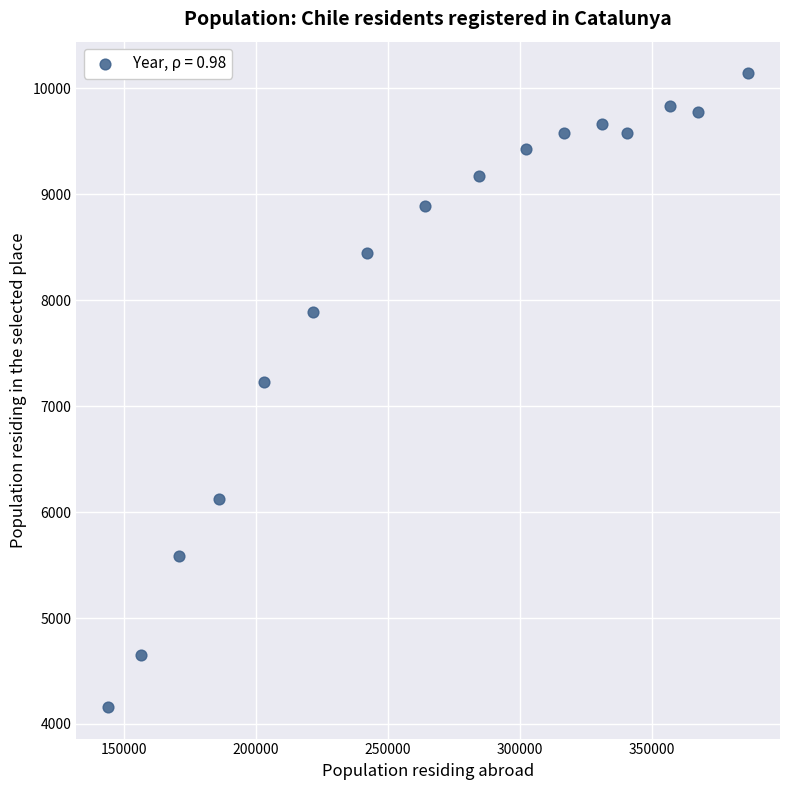

What is the range of X values (max minus min)?

242484